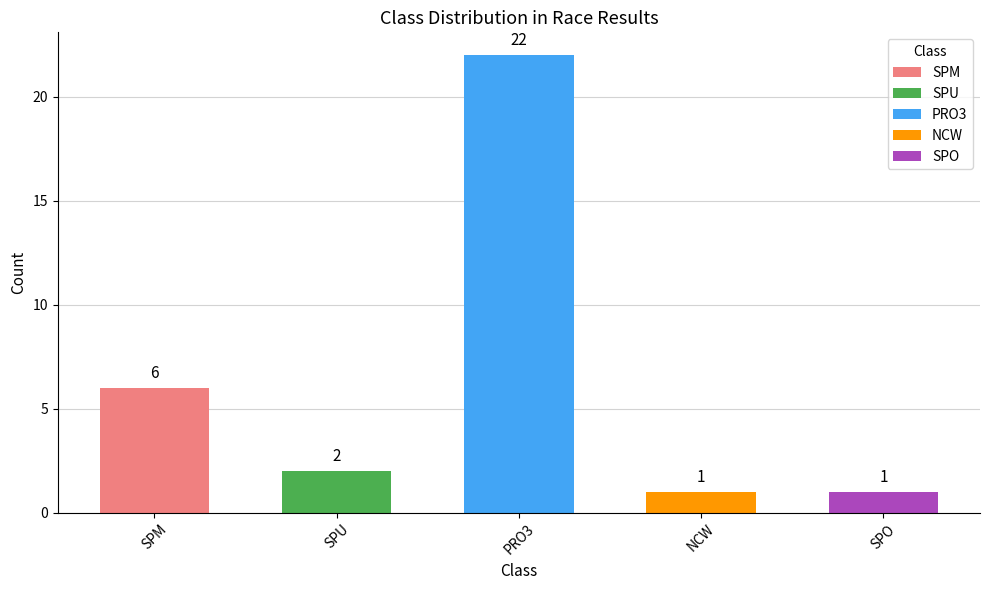

What is the difference between the values at SPO and SPM?

5